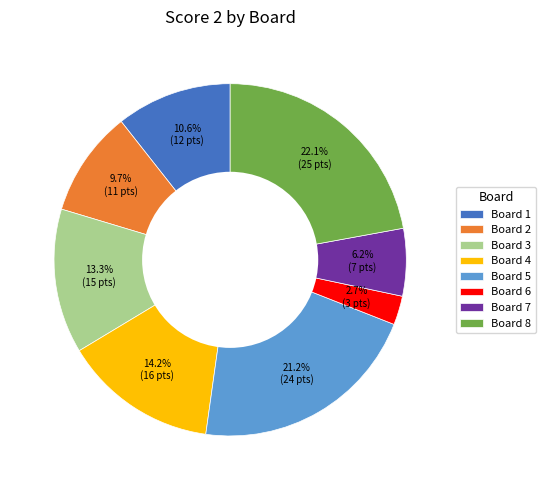

To the nearest percent, what is the average slice percentage?

12%